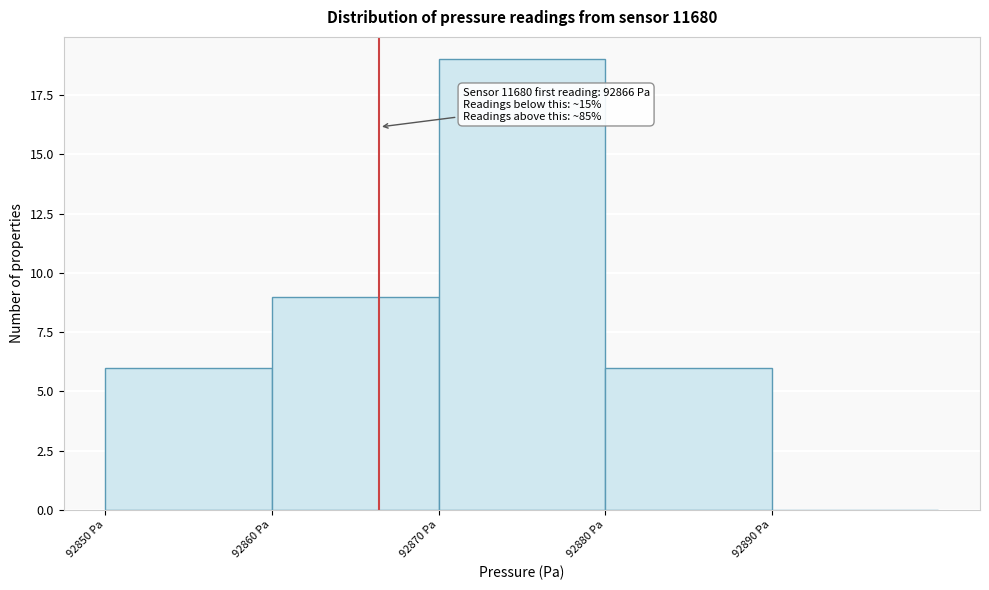

Over which range of the x-axis is the bar tallest?

92870 to 92880